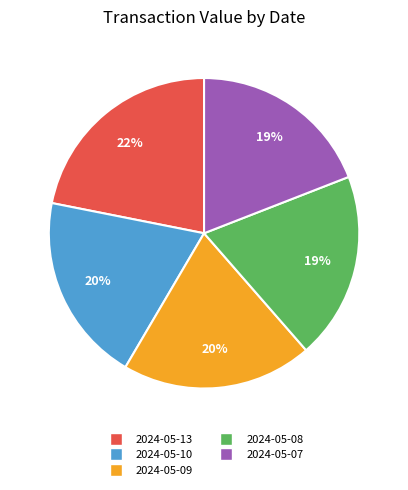

What percentage is the 2024-05-13 slice, to the nearest percent?

22%